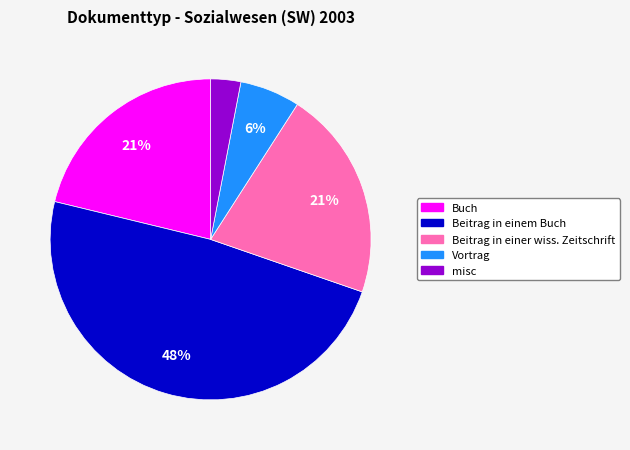

Is Beitrag in einem Buch the majority of the pie?

No